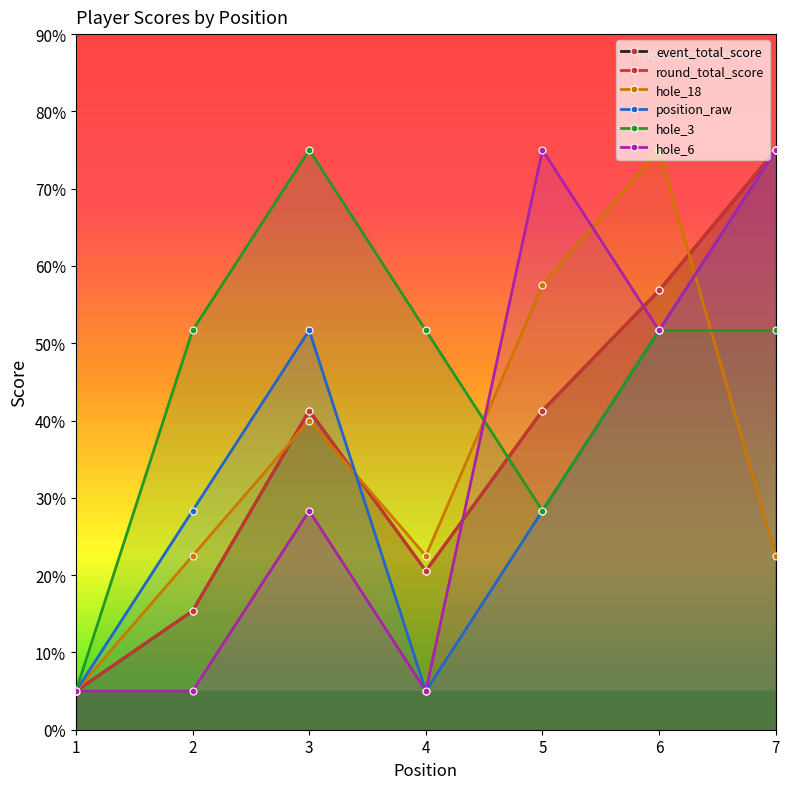

The round_total_score series shows 20.6 at 4. True or false?

True